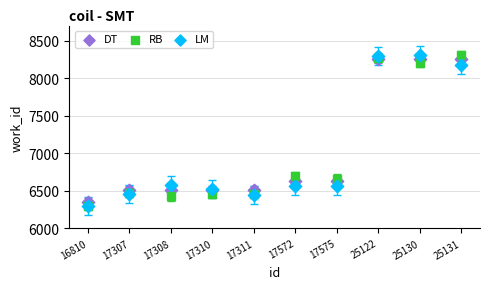

What are all the series names shown in the legend?

DT, RB, LM